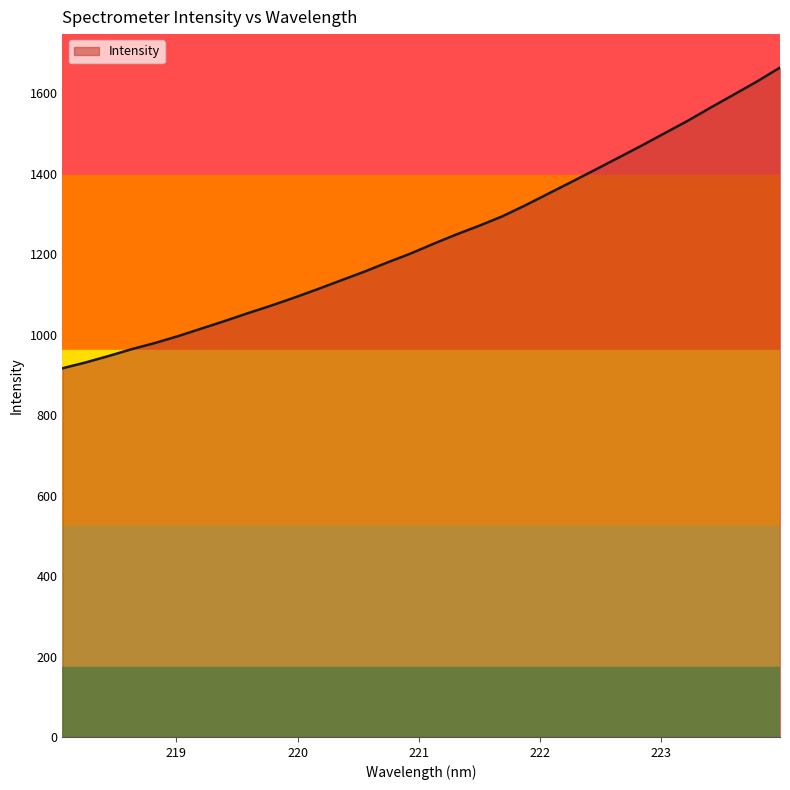

What is the difference between the maximum and minimum values?

747.3